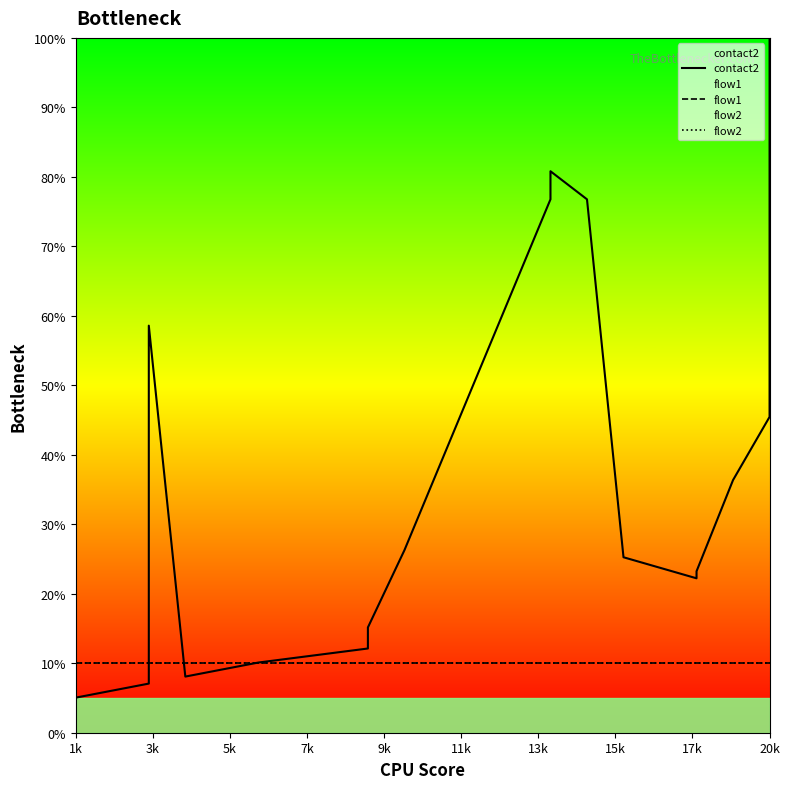

What is the label of the 16th point from the right?

9k